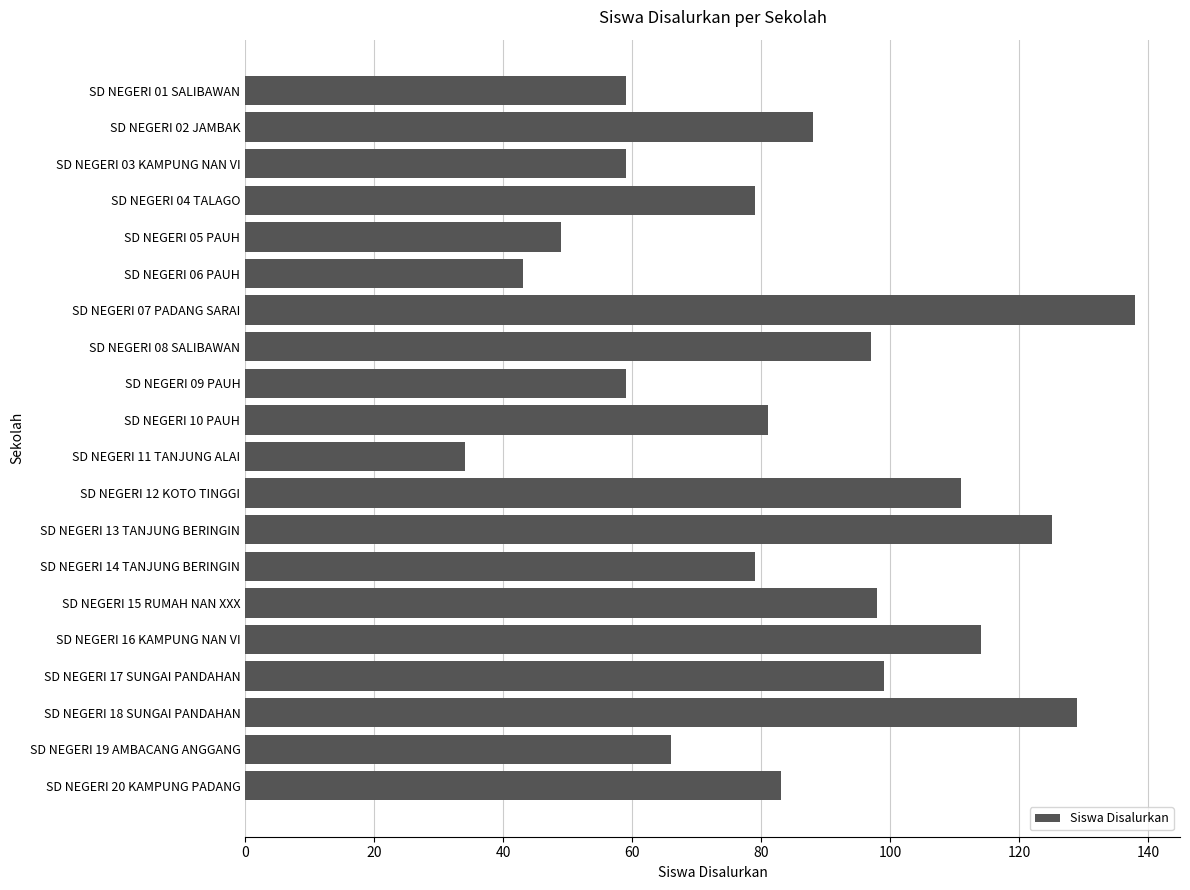

Reading top to bottom, transcribe all the data shown in this chart.

59	88	59	79	49	43	138	97	59	81	34	111	125	79	98	114	99	129	66	83